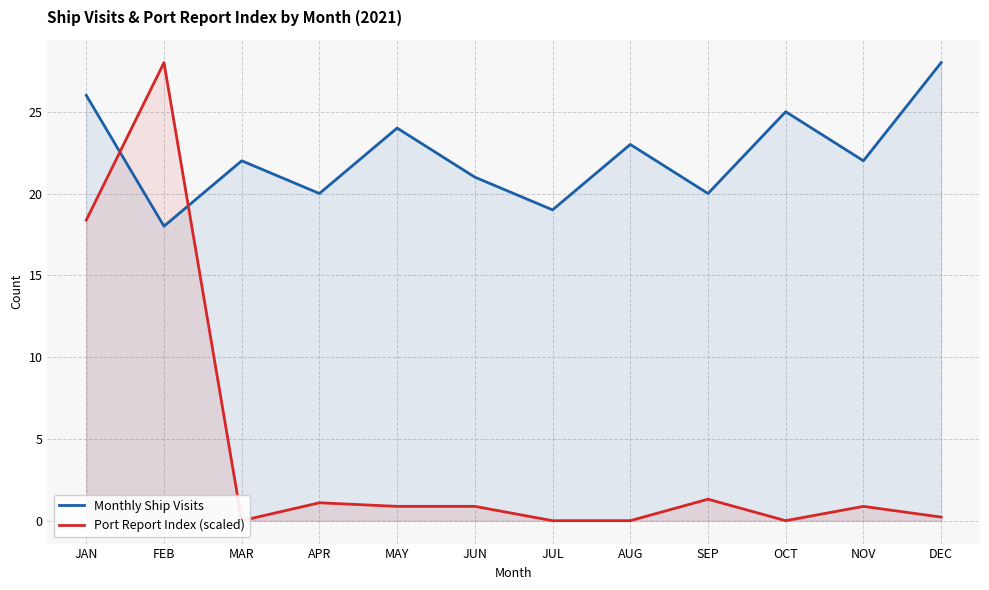

Reading right to left, list all the values displayed in this chart.

Monthly Ship Visits: DEC=28.0	NOV=22.0	OCT=25.0	SEP=20.0	AUG=23.0	JUL=19.0	JUN=21.0	MAY=24.0	APR=20.0	MAR=22.0	FEB=18.0	JAN=26.0
Port Report Index (scaled): DEC=0.2	NOV=0.9	OCT=0.0	SEP=1.3	AUG=0.0	JUL=0.0	JUN=0.9	MAY=0.9	APR=1.1	MAR=0.0	FEB=28.0	JAN=18.4